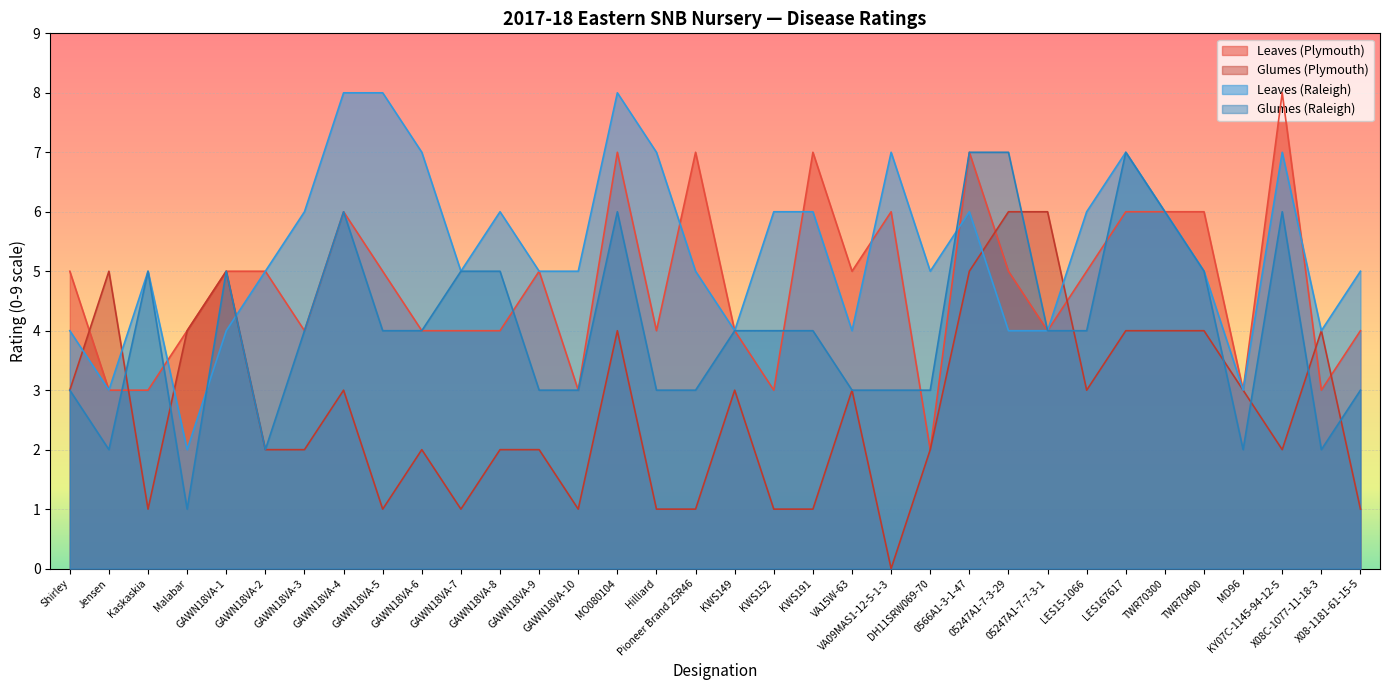

Count the Glumes (Plymouth) values in the range 1 to 4.

28